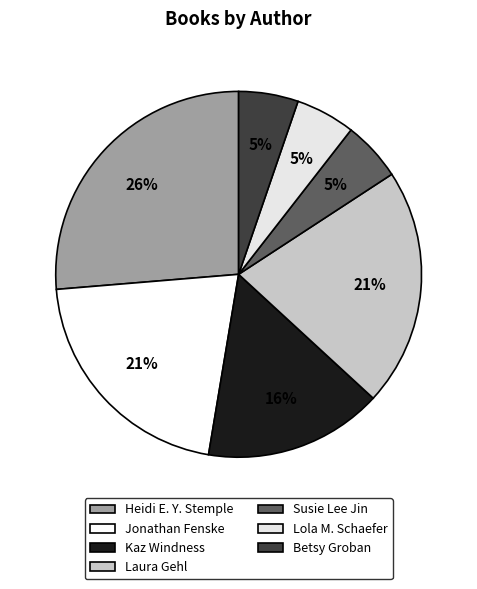

How many slices are in this pie chart?

7